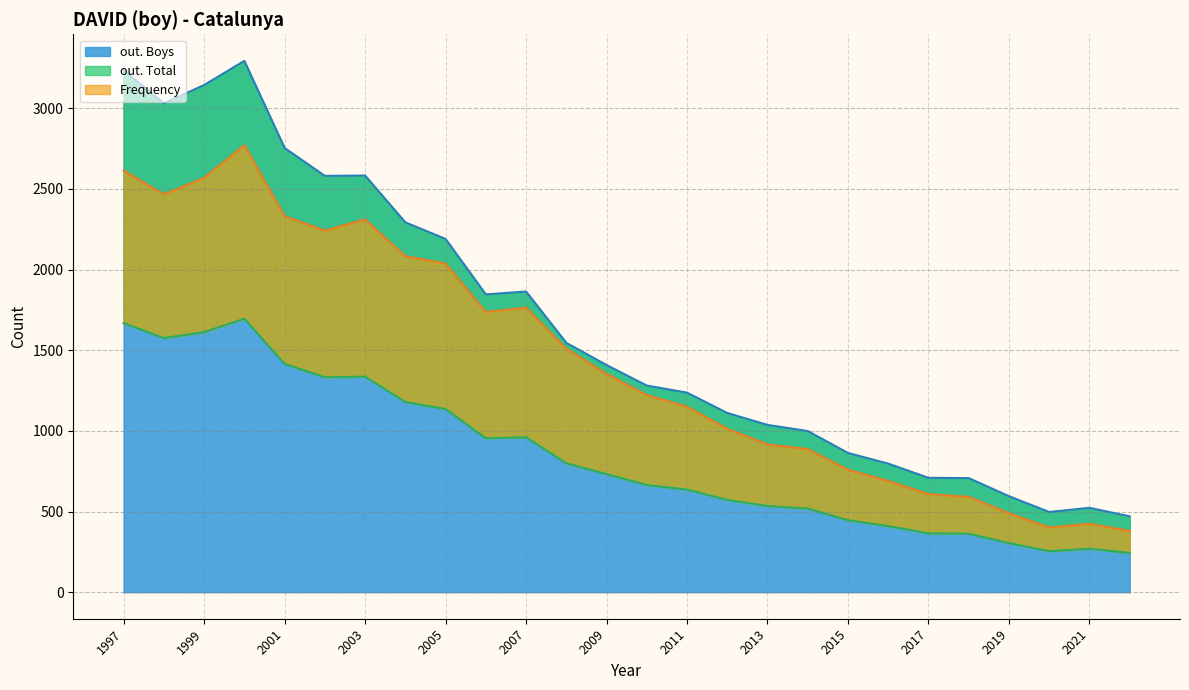

What is the maximum value for out. Boys?

3294